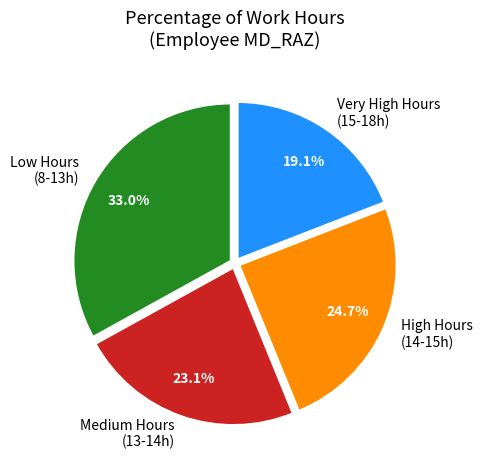

What portion of the pie excludes High Hours (14-15h)?

75.3%